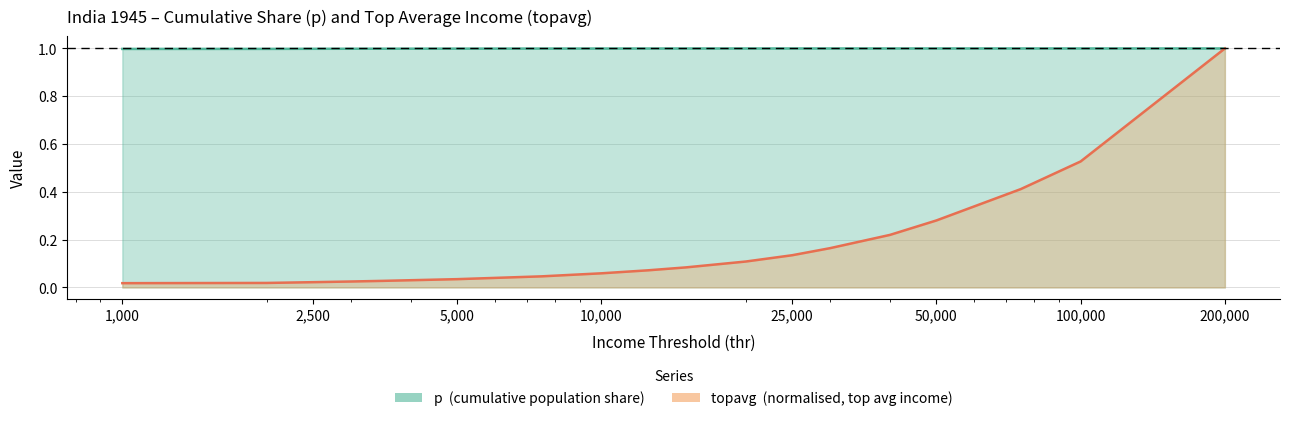

What is the value of the p point at the 18th from the left?

1.0